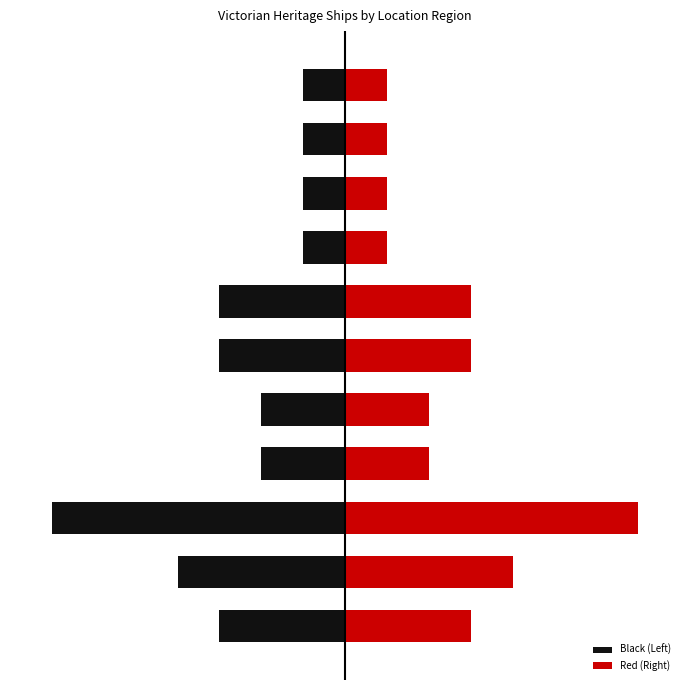

Rank the series by their maximum value, from lowest to highest.

Black (Left), Red (Right)